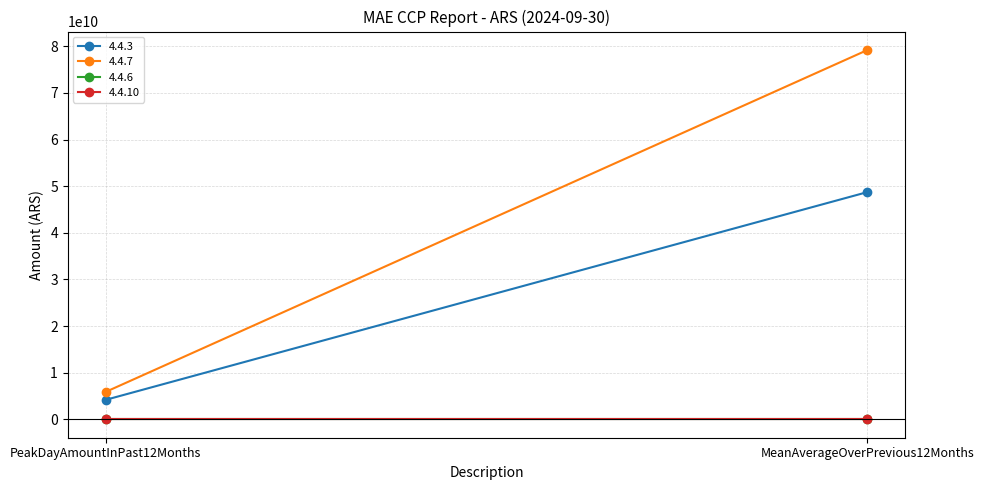

The value of 4.4.7 at PeakDayAmountInPast12Months is 8739488734.6. True or false?

False